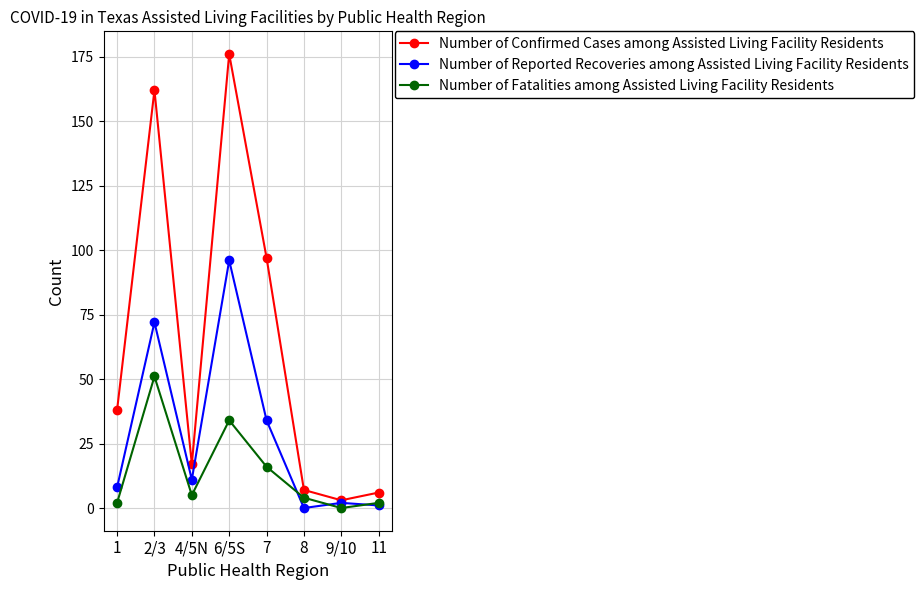

How many series are shown in this chart?

3